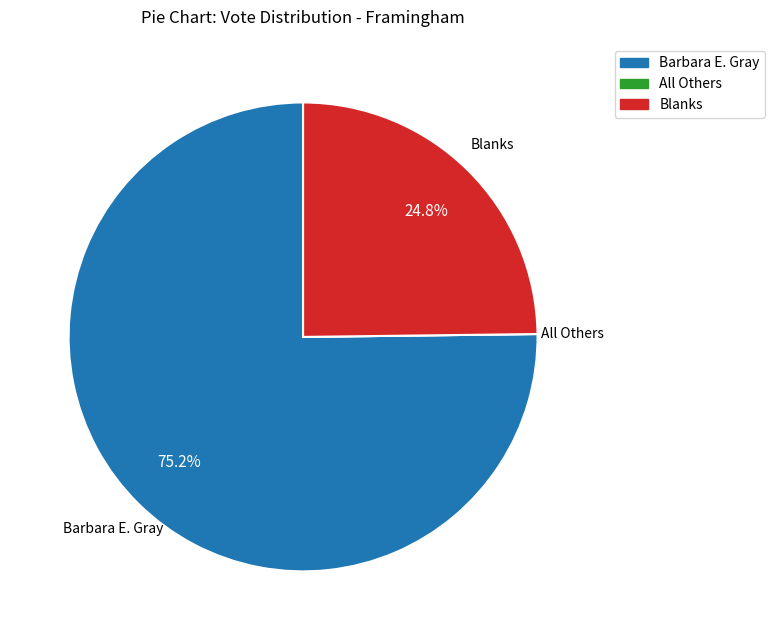

Between Blanks and Barbara E. Gray, which is larger?

Barbara E. Gray